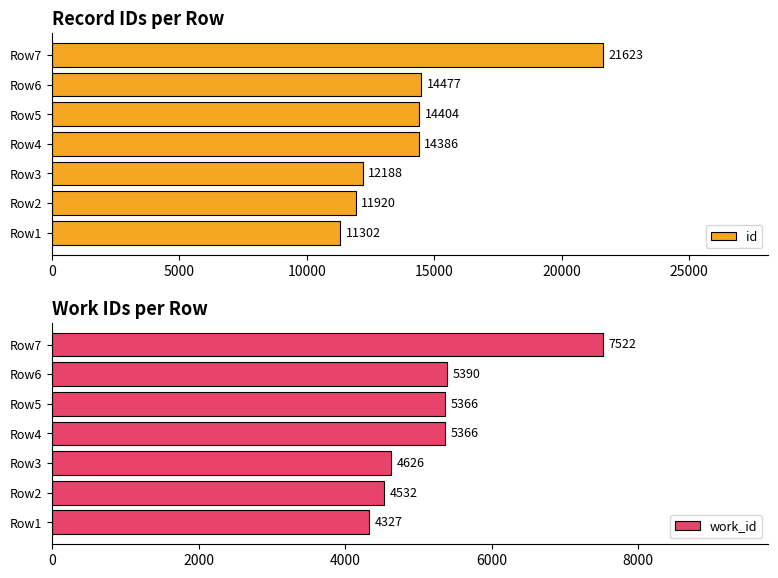

What is the difference between the maximum and minimum values in the id series?

10321